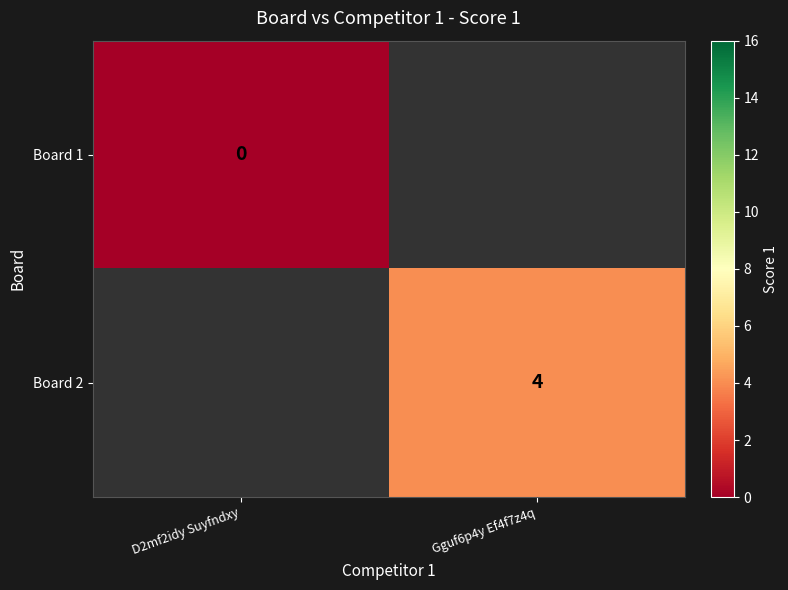

The Board 2 series shows 3 at Gguf6p4y Ef4f7z4q. True or false?

False